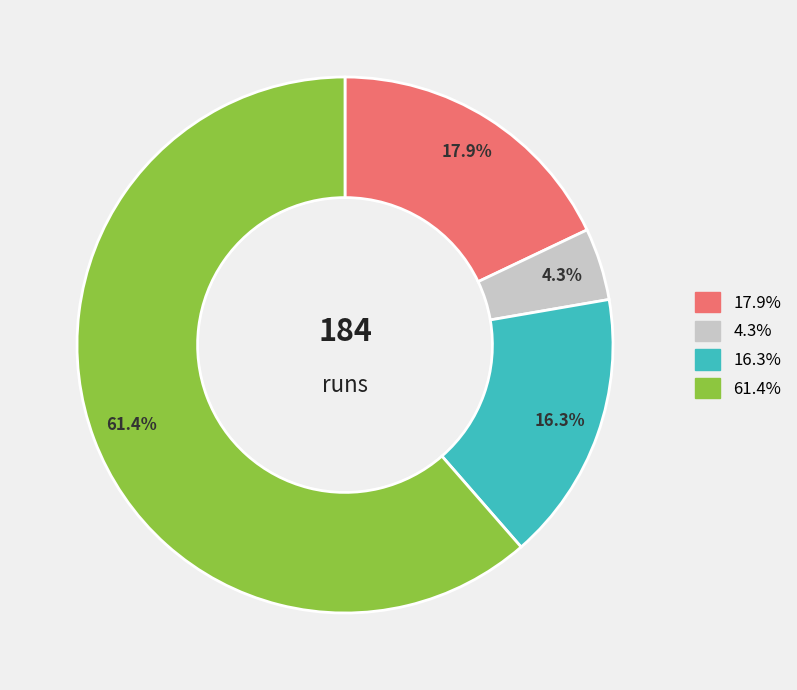

Is there any slice that represents more than half of the pie?

Yes